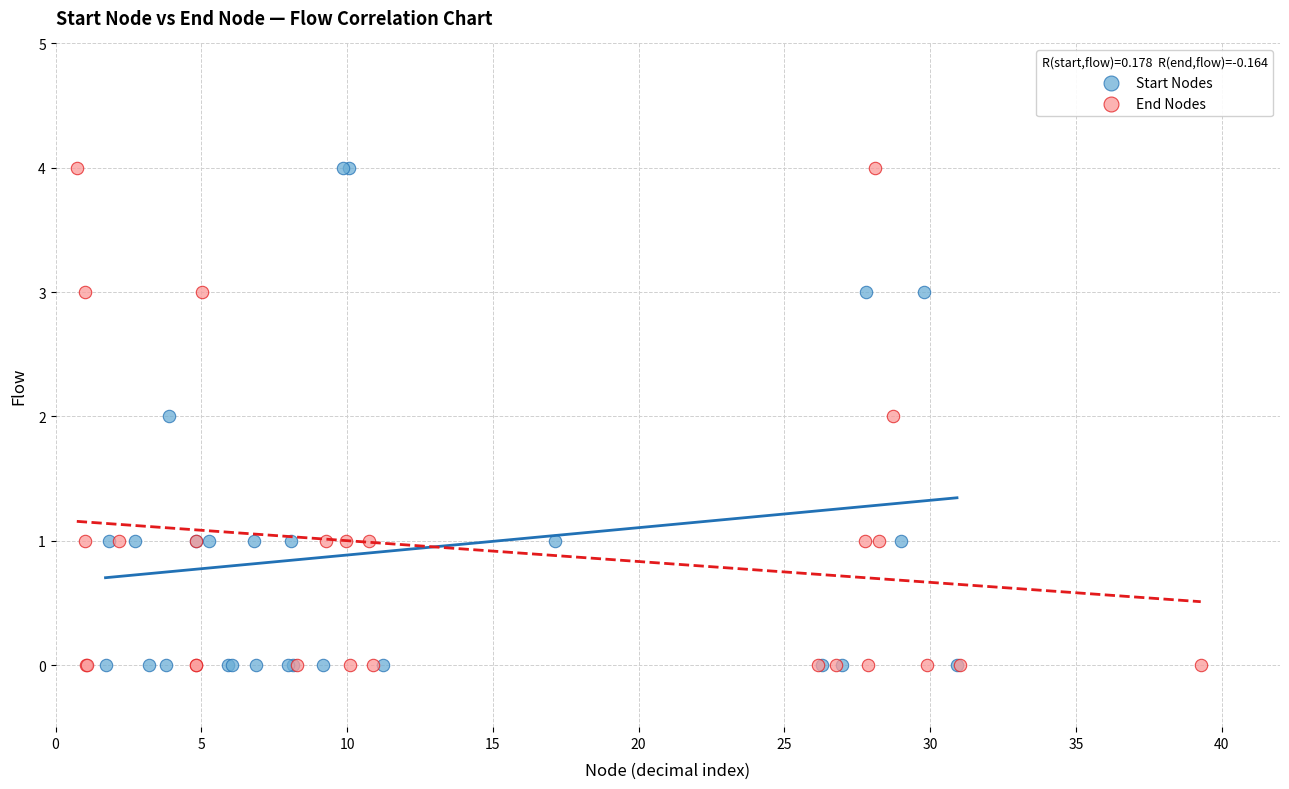

What are all the series names shown in the legend?

Start Nodes, End Nodes